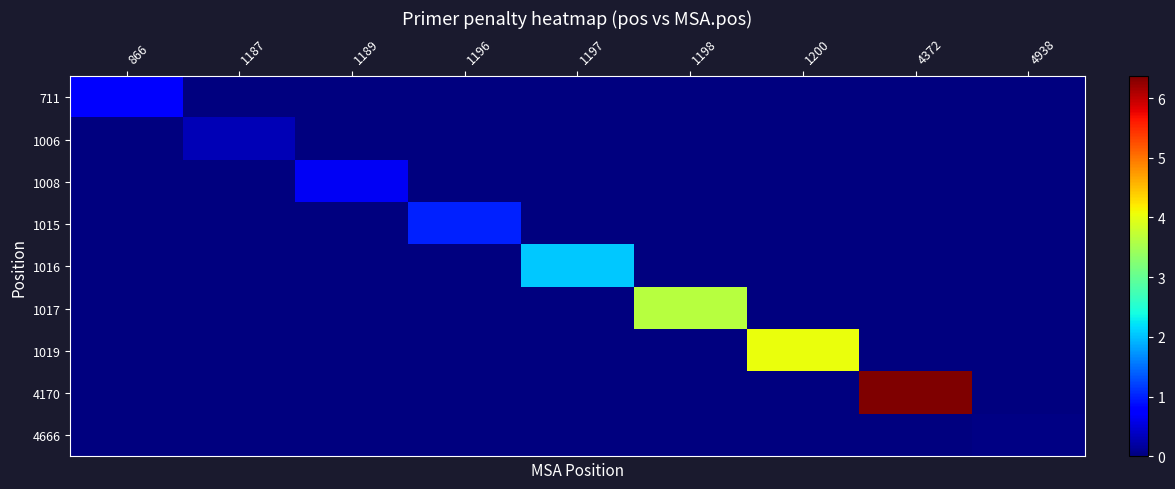

At how many categories does at least one series exceed 2?

4